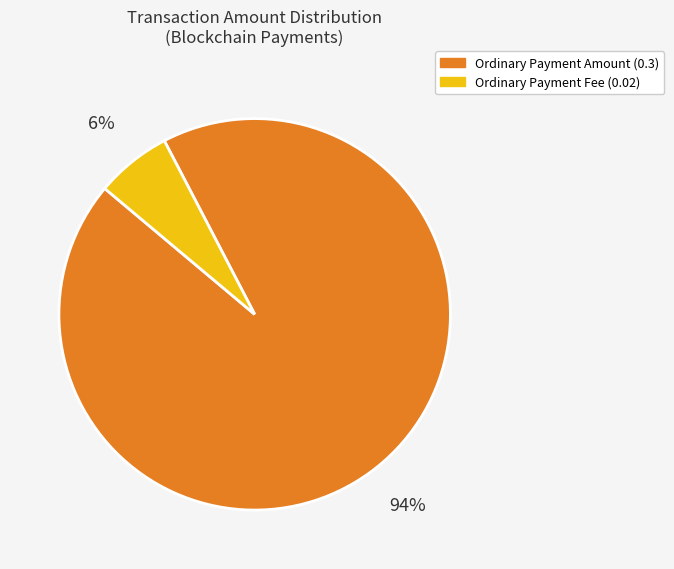

Is there any slice that represents more than half of the pie?

Yes